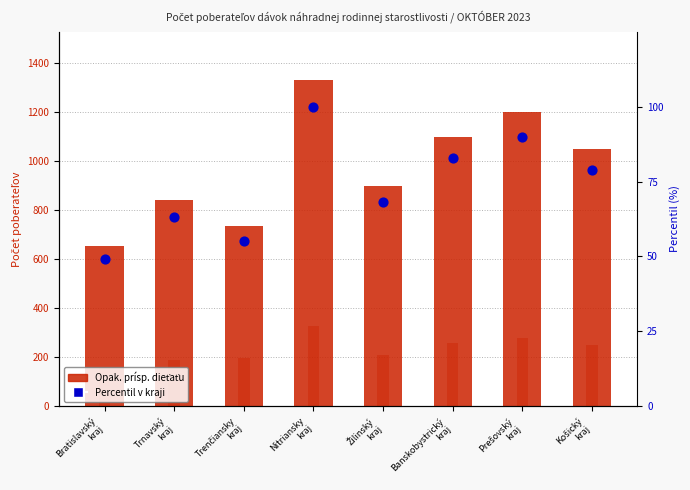

At how many categories does at least one series exceed 547?

8